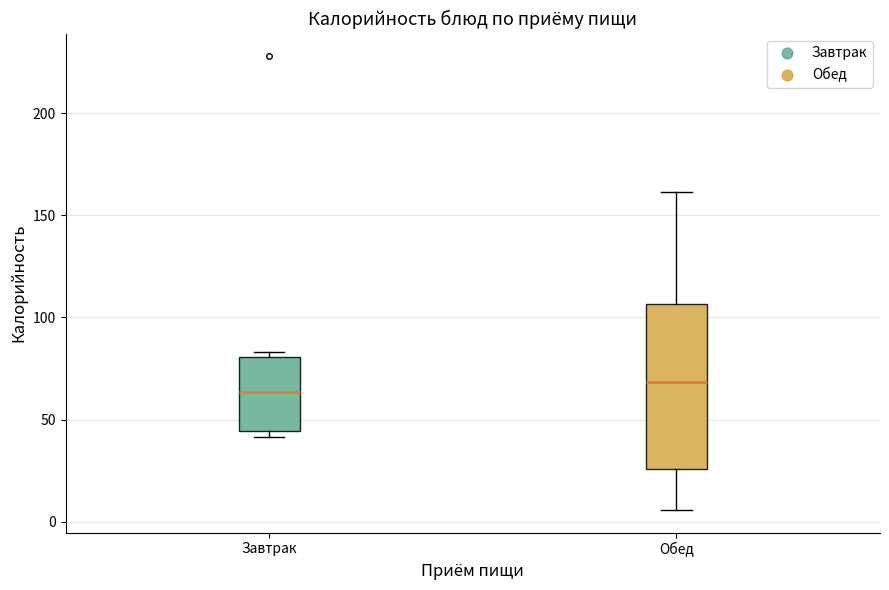

Which box's median line is the lowest?

Завтрак